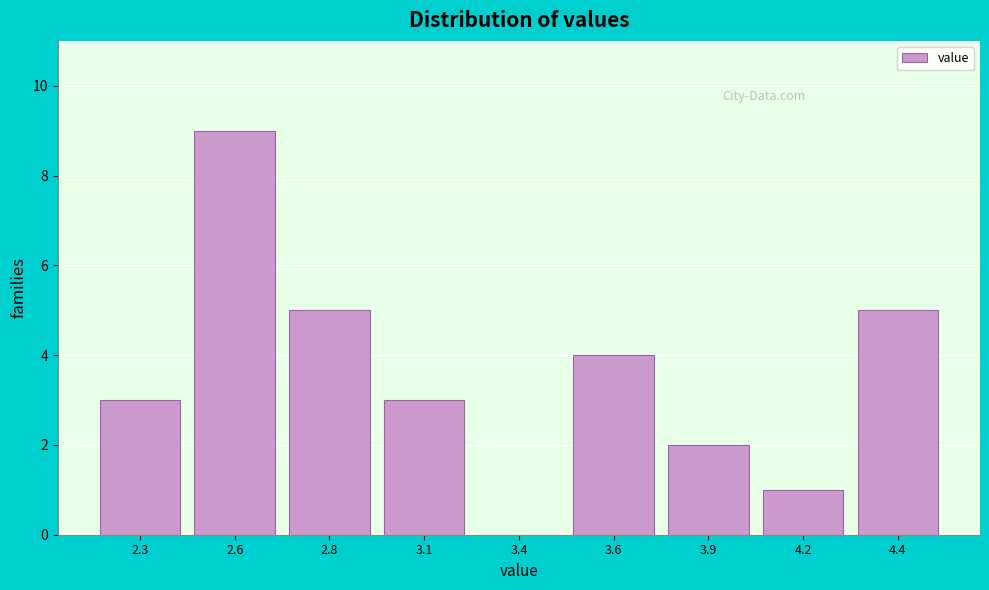

Reading left to right, extract all data points from this chart.

2.3=3	2.6=9	2.8=5	3.1=3	3.4=0	3.6=4	3.9=2	4.2=1	4.4=5